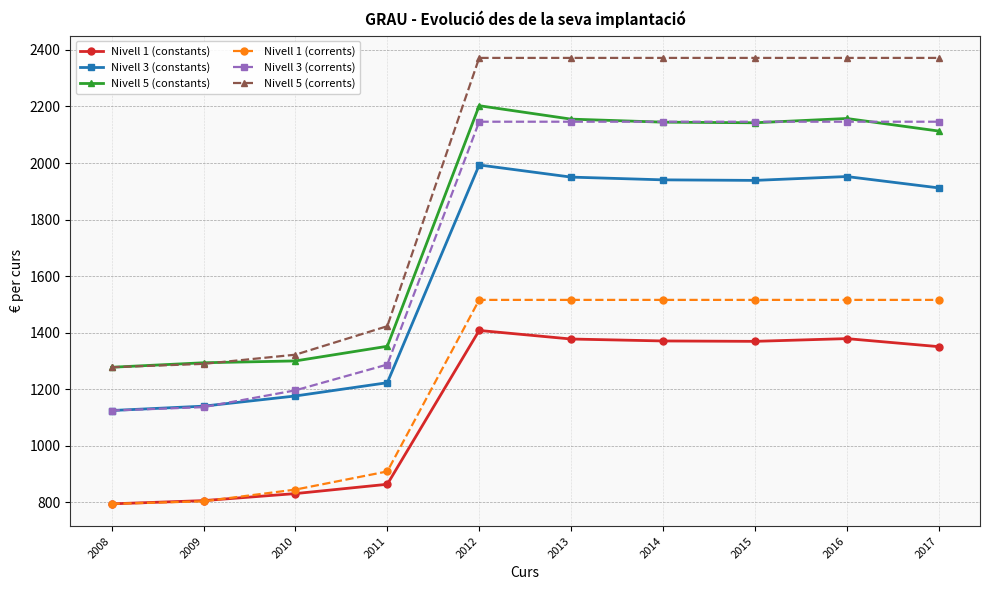

What is the total value across all series at 2013?

11517.7